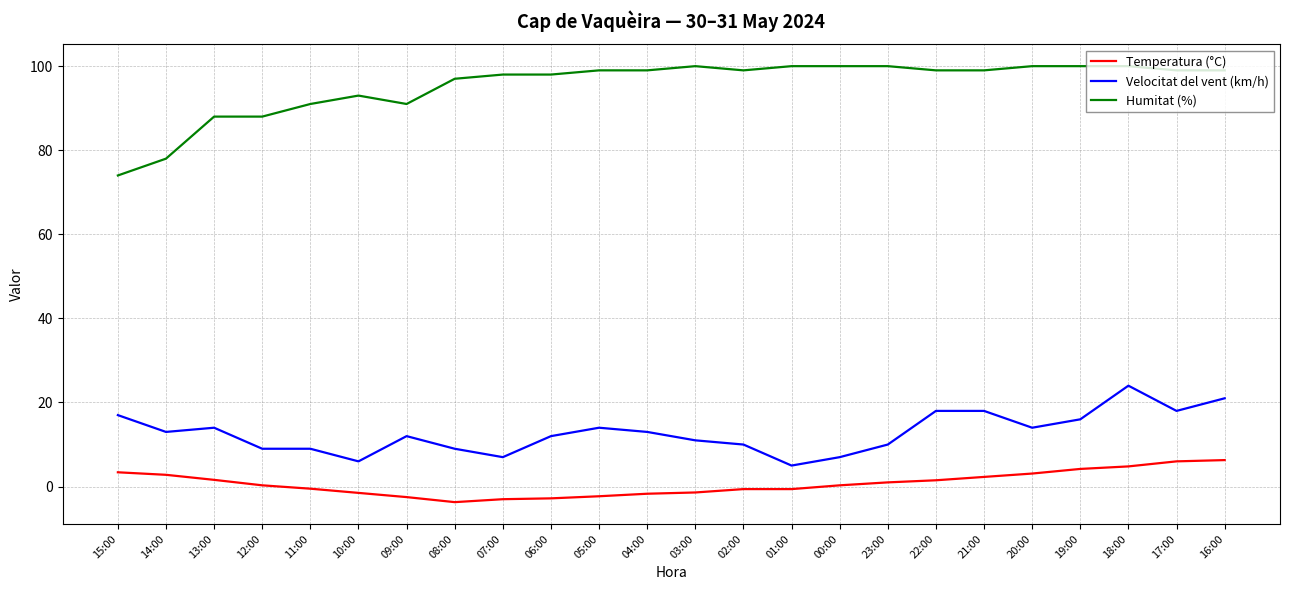

True or false: Velocitat del vent (km/h) and Temperatura (°C) intersect in this chart.

False